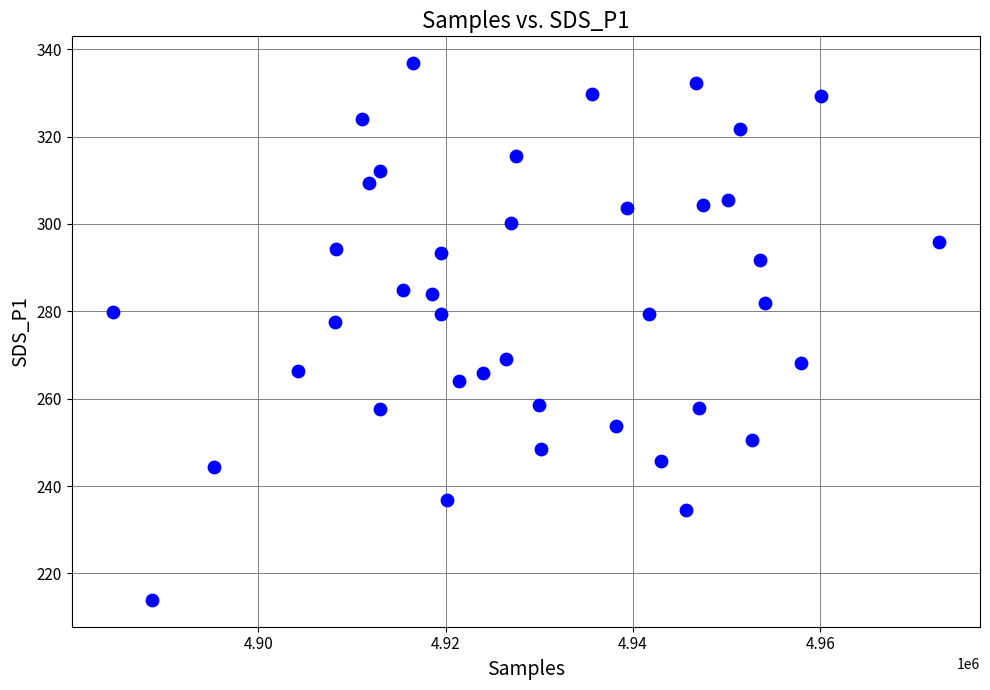

What Y value in the scatter plot is closest to 275?

277.5